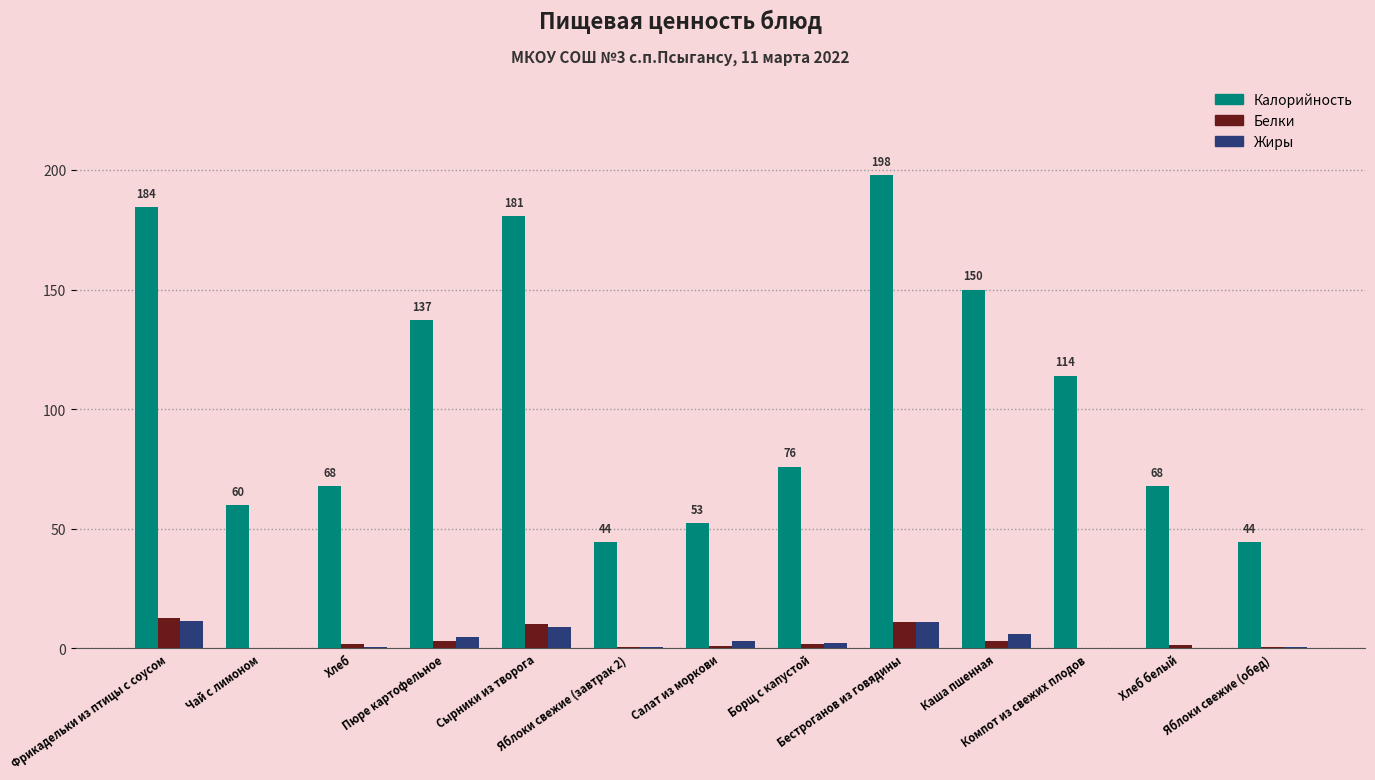

What is the sum of all Жиры values?

48.8